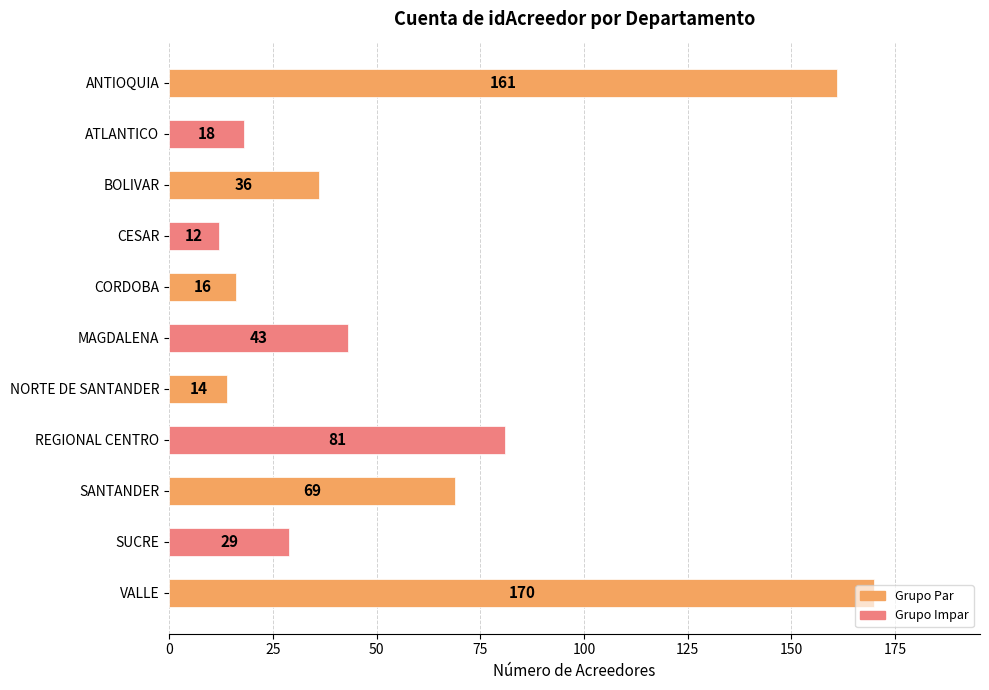

At which category does the chart reach its minimum across all series?

CESAR